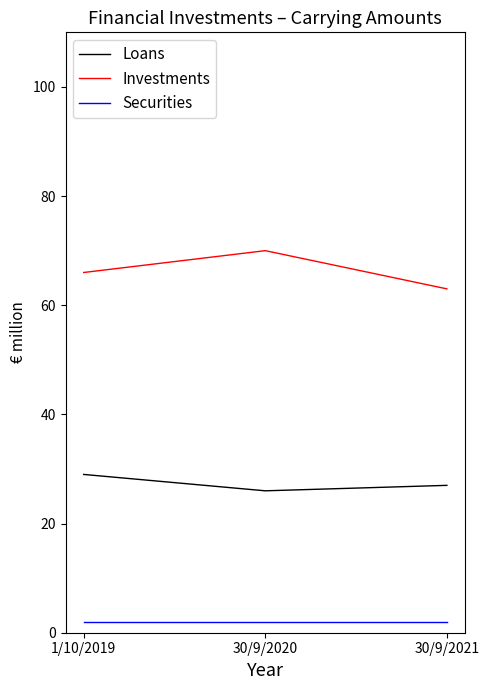

What is the total value across all series at 1/10/2019?

97